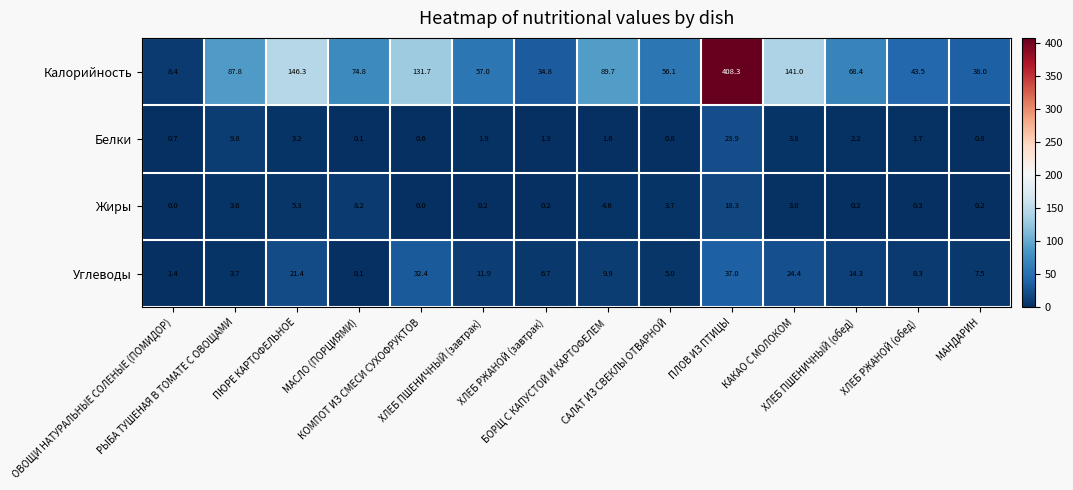

Which series has the largest total across all categories?

Калорийность